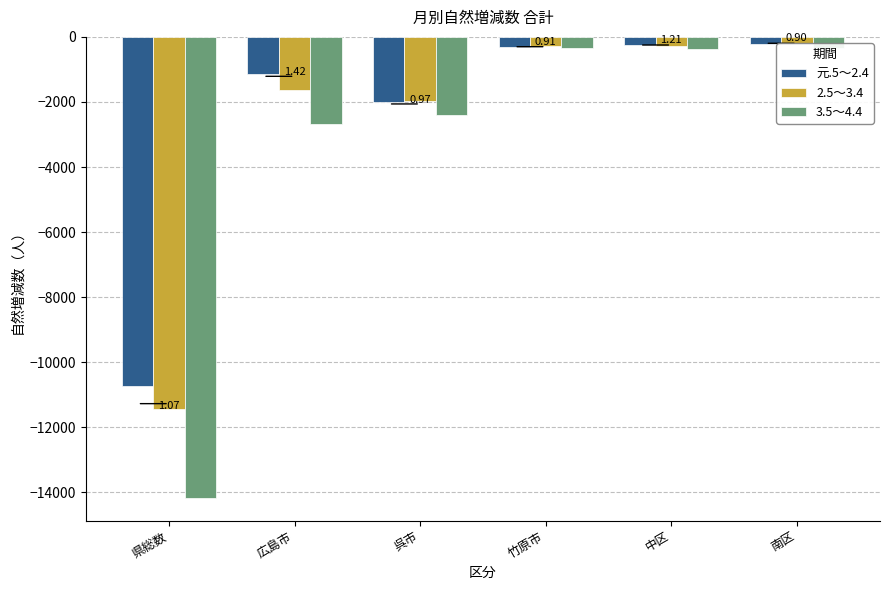

How many data points in 3.5～4.4 are above -385?

2